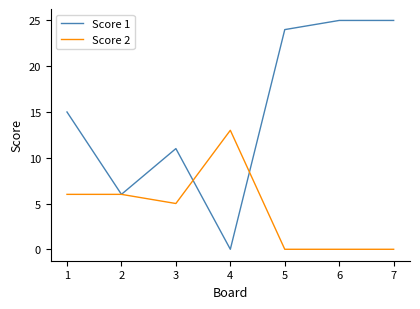

What is the maximum value shown in the chart?

25